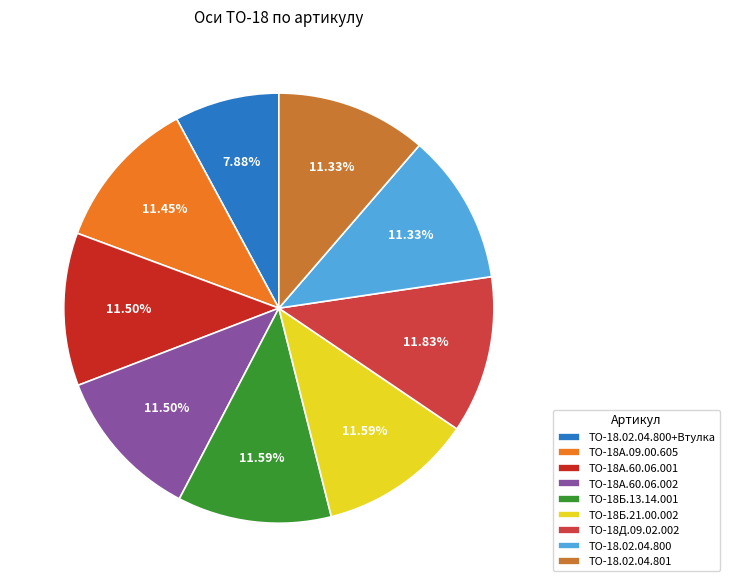

Is there any slice that represents more than half of the pie?

No